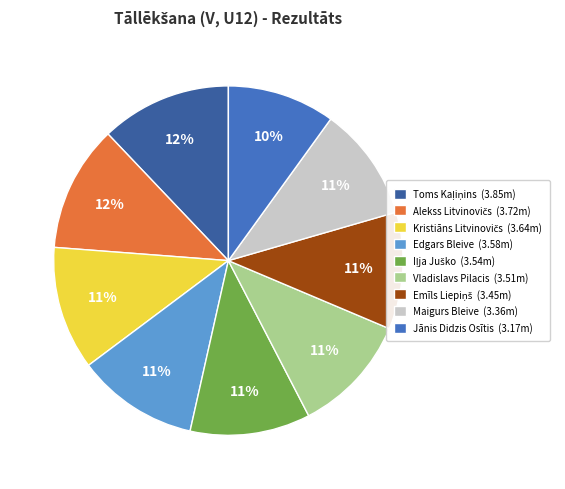

Is the sum of Edgars Bleive (3.58m) and Jānis Didzis Osītis (3.17m) greater than half?

No